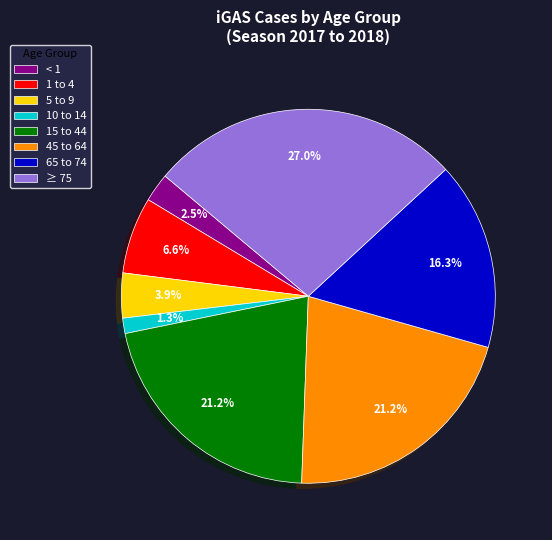

What portion of the pie excludes 45 to 64?

78.8%